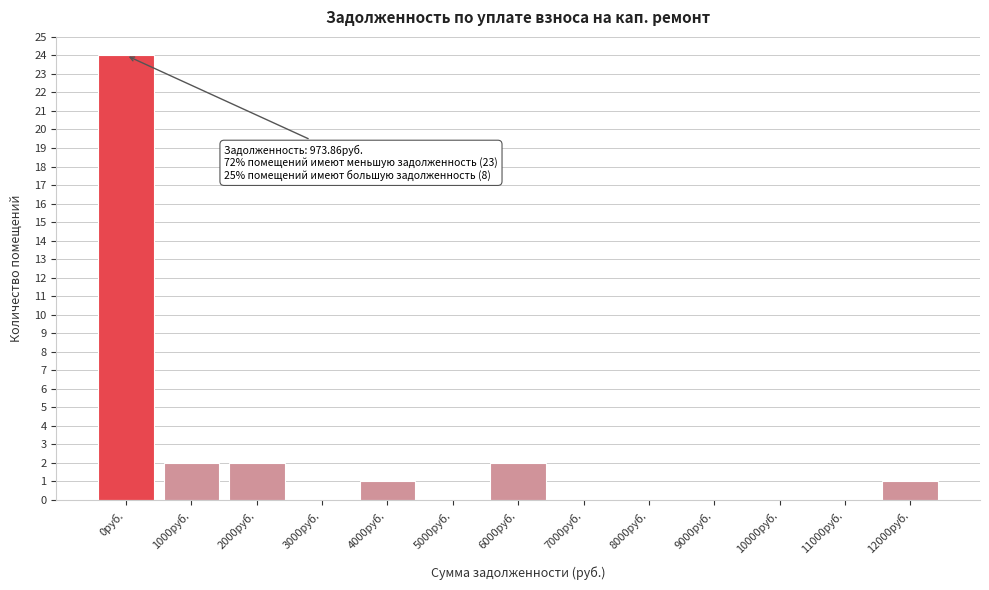

Reading left to right, what are all the values shown in this chart?

0руб.=24	1000руб.=2	2000руб.=2	3000руб.=0	4000руб.=1	5000руб.=0	6000руб.=2	7000руб.=0	8000руб.=0	9000руб.=0	10000руб.=0	11000руб.=0	12000руб.=1